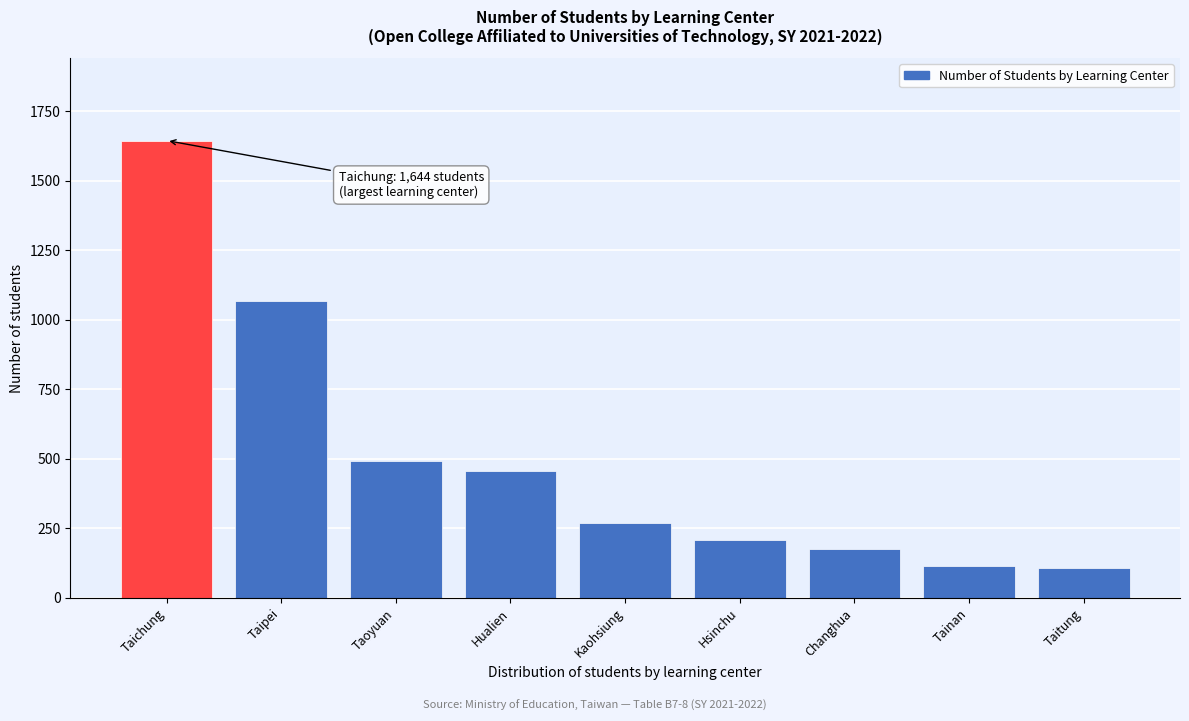

Is it true that the value at Changhua is 286?

False